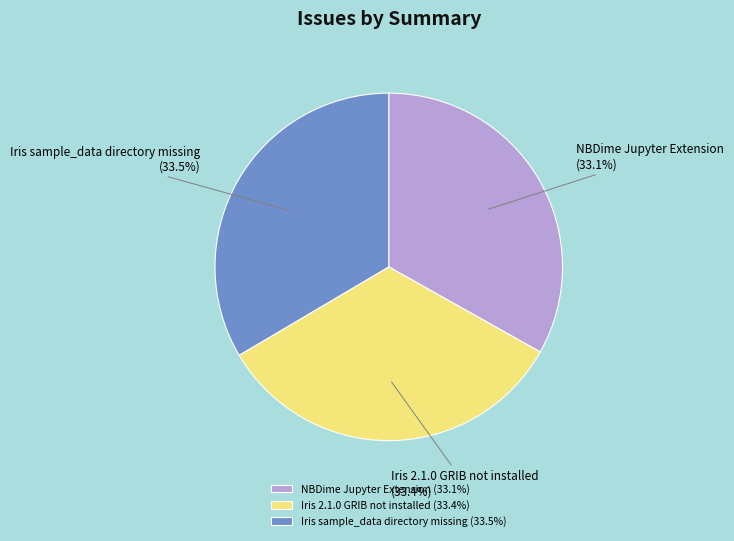

What portion of the pie excludes NBDime Jupyter Extension?

66.9%